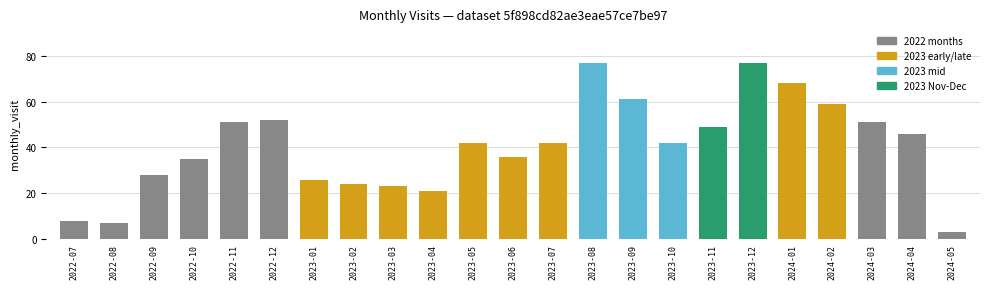

What position from the left is 2023-06?

12